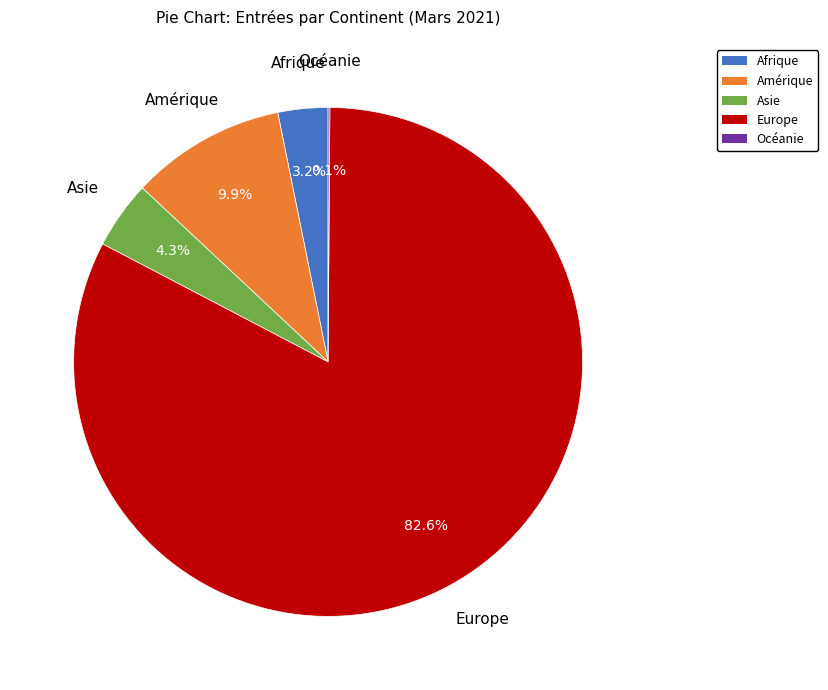

Does Europe account for over 50% of the chart?

Yes